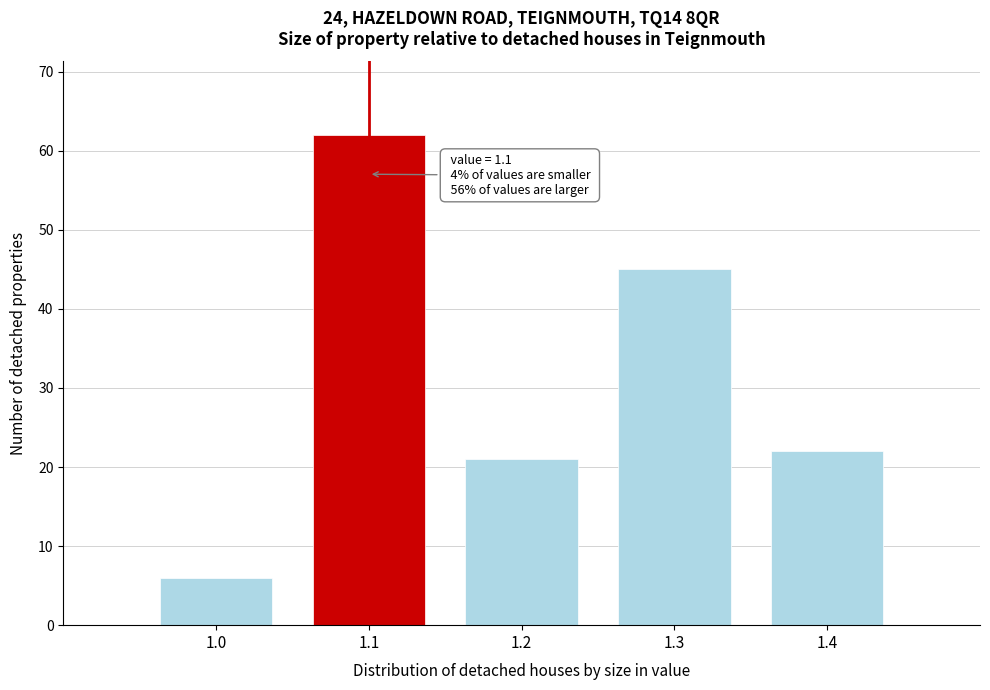

Which range on the x-axis has the tallest bar?

1.05 to 1.15